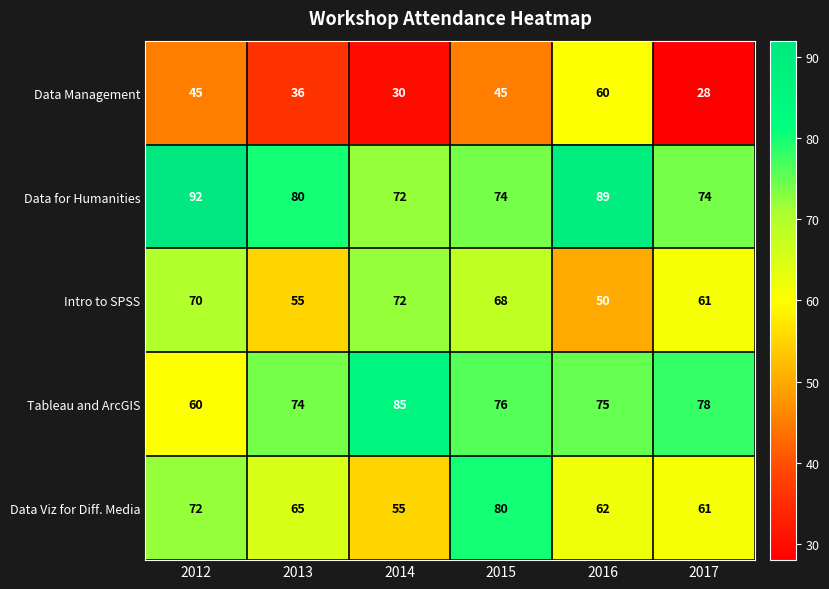

Is it true that Intro to SPSS equals 55 at 2013?

True